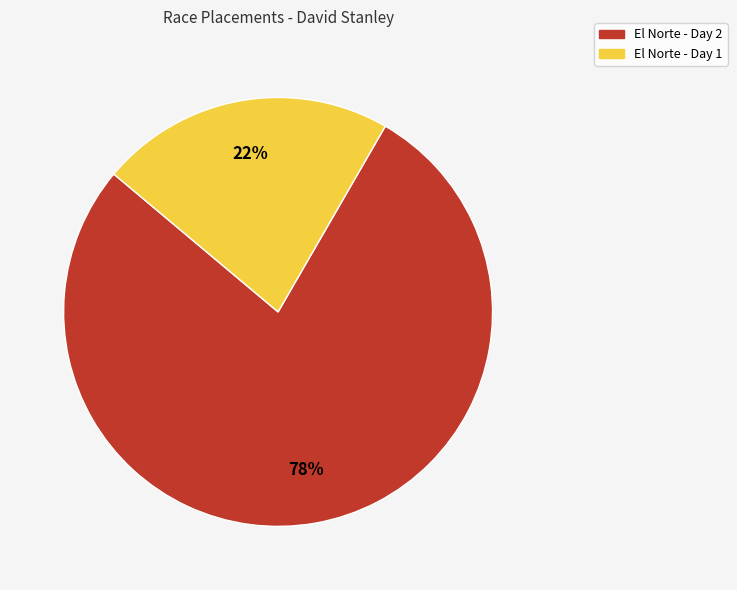

How many segments does this pie chart have?

2